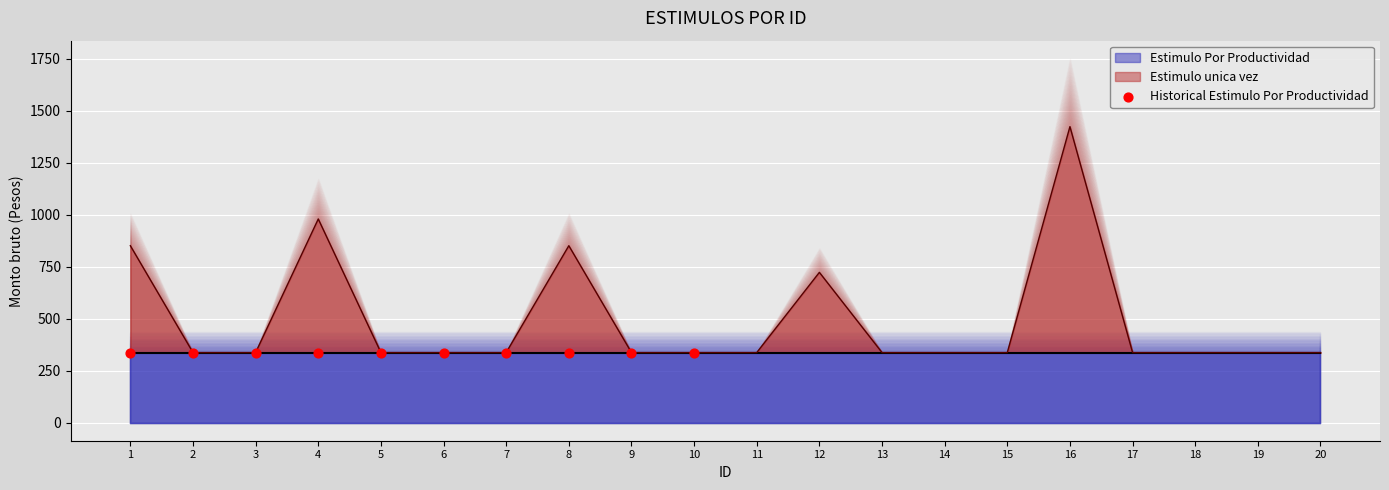

What is the ratio of the value at 12 to the value at 19?

2.1